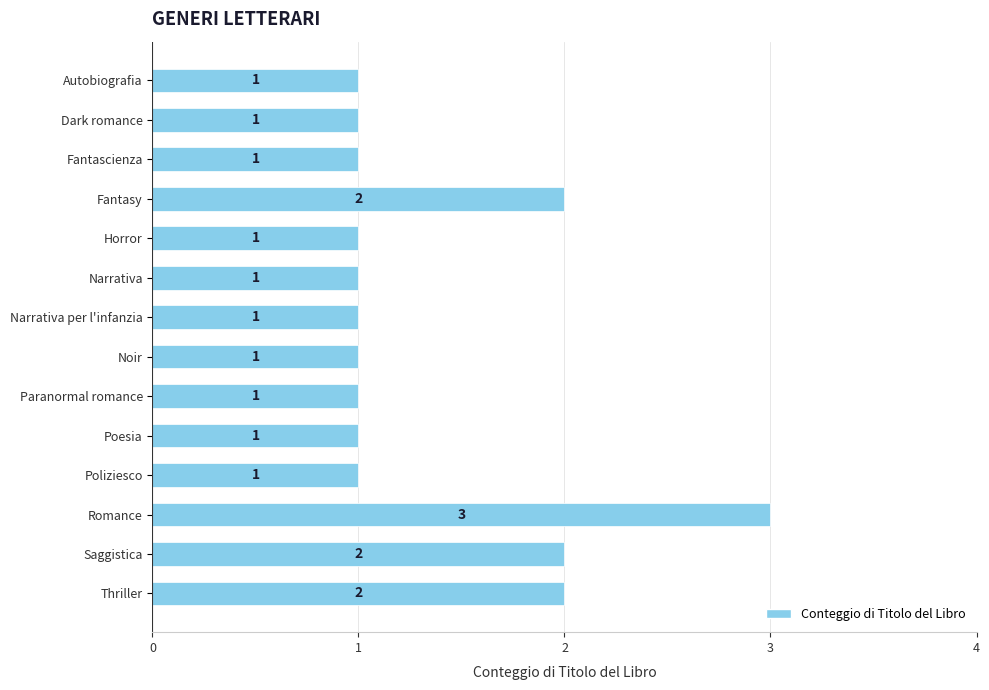

What is the greatest value displayed?

3